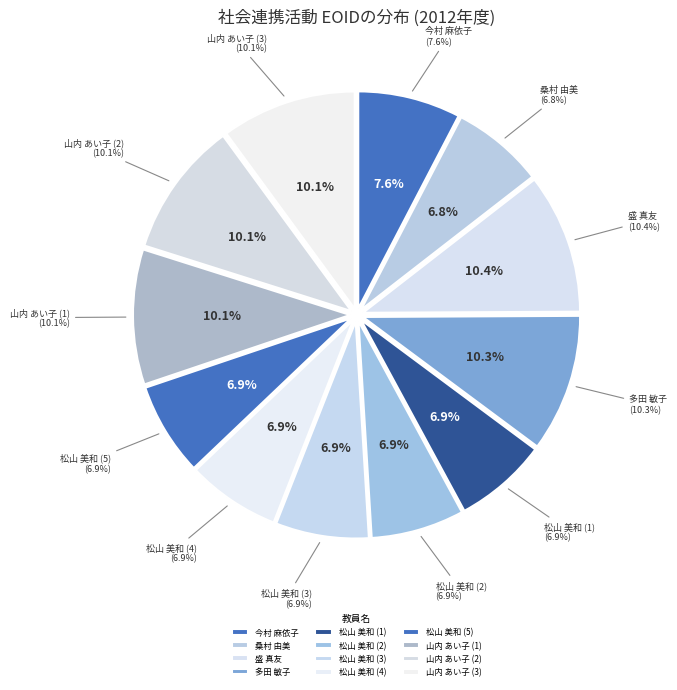

What percentage is the 桑村 由美 (267122) slice, to the nearest percent?

7%